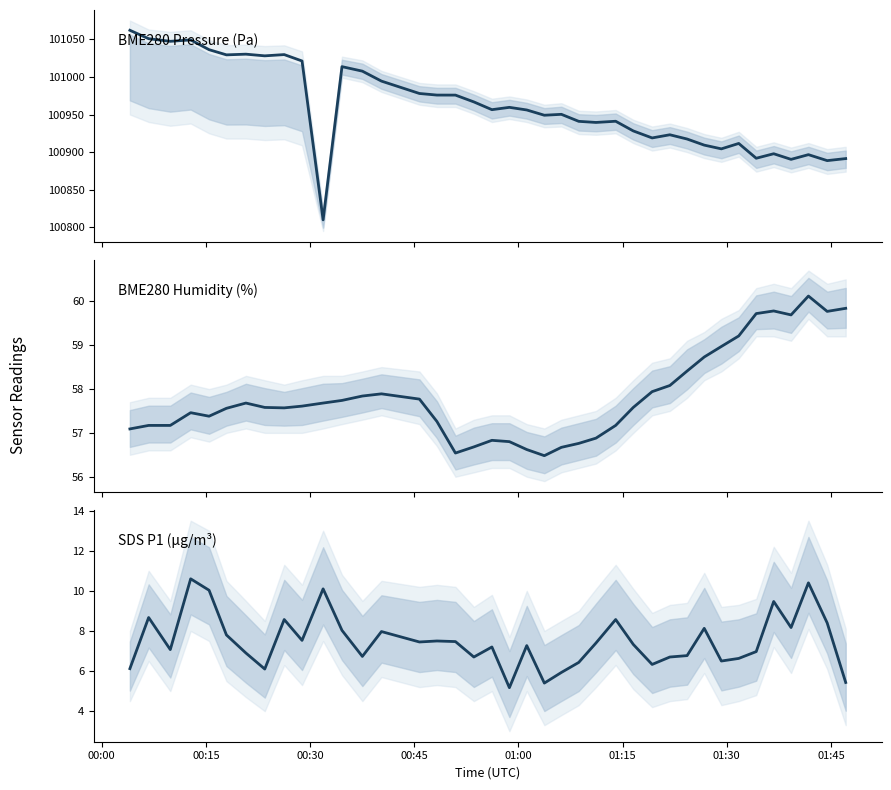

What is the difference between the second highest and minimum values in the BME280_pressure series?

241.0